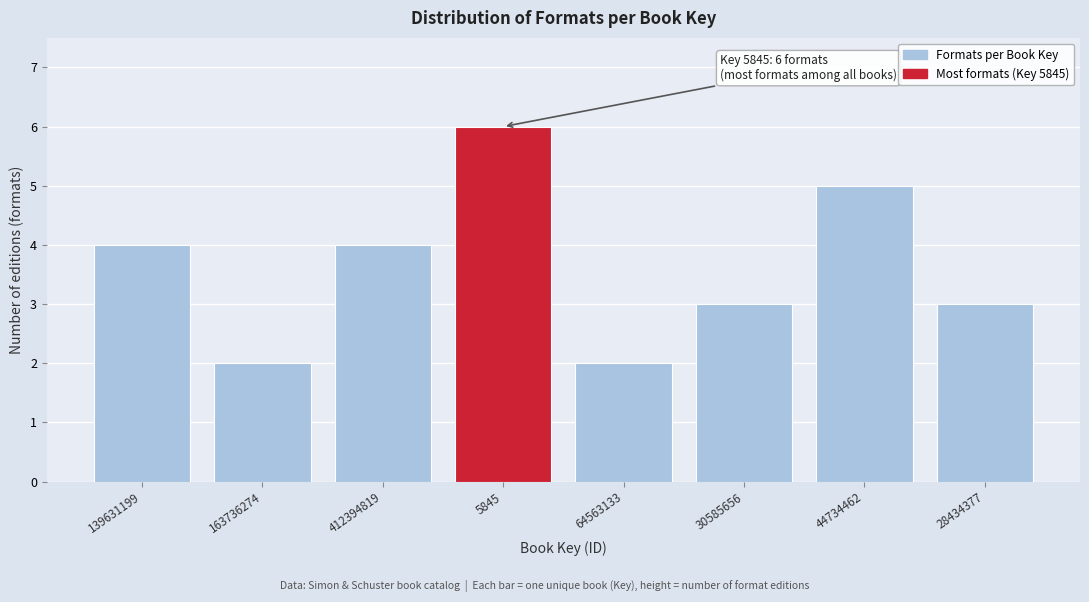

Reading left to right, extract all data points from this chart.

139631199=4	163736274=2	412394819=4	5845=6	64563133=2	30585656=3	44734462=5	28434377=3